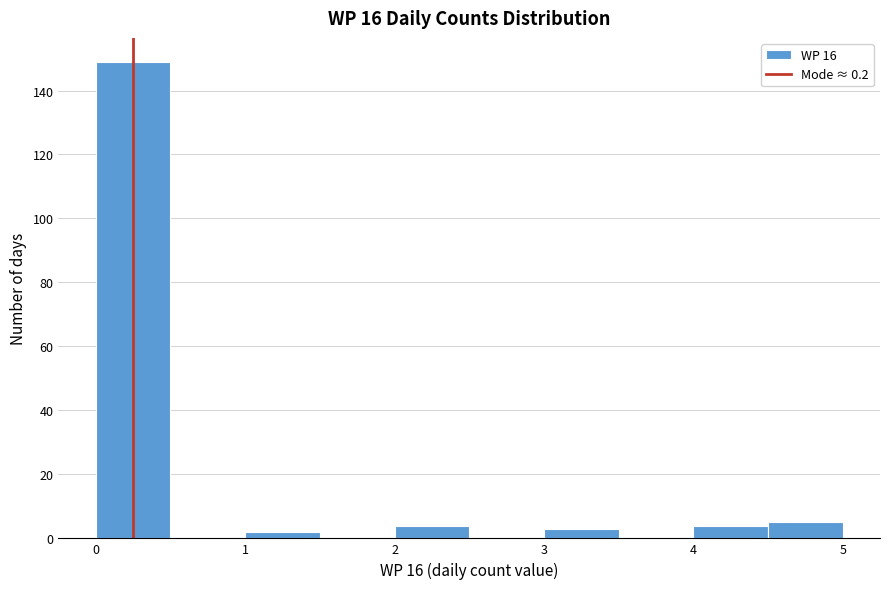

Reading left to right, list every bar in this chart as the range it spans on the x-axis followed by its height. The values are not printed on the chart, so give them approximately, as read against the axis.

0.0 to 0.5: 150
0.5 to 1.0: 0
1.0 to 1.5: 2
1.5 to 2.0: 0
2.0 to 2.5: 4
2.5 to 3.0: 0
3.0 to 3.5: 4
3.5 to 4.0: 0
4.0 to 4.5: 4
4.5 to 5.0: 6